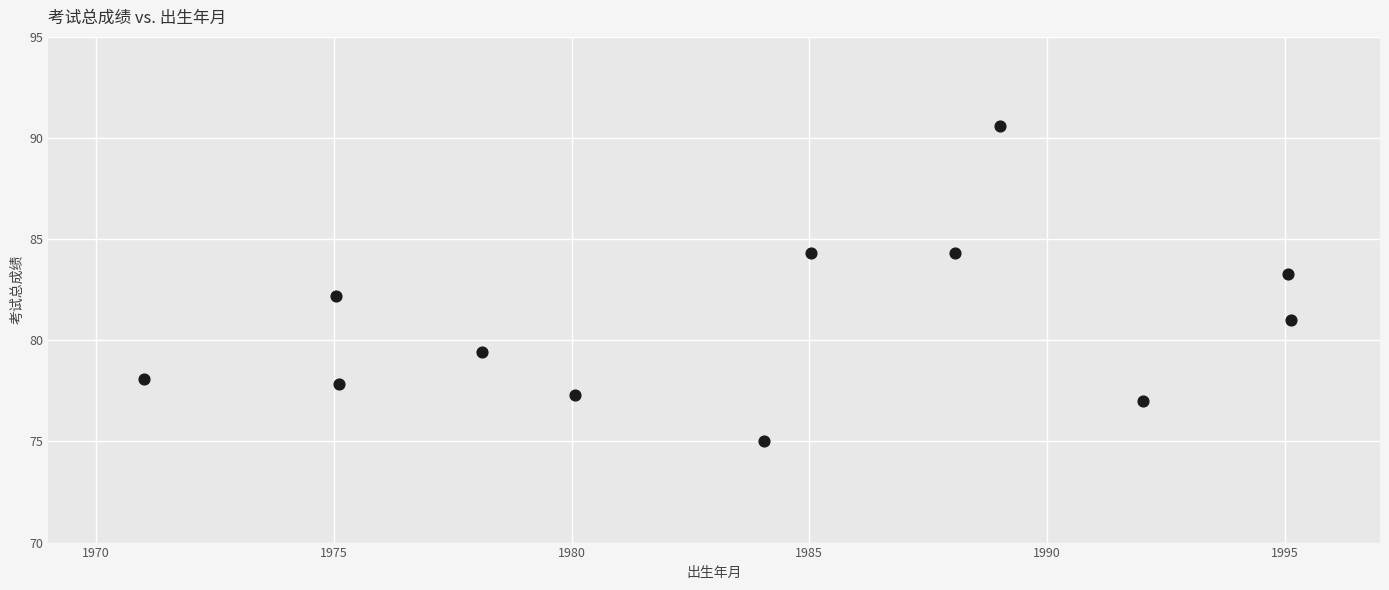

What is the average Y value?

80.9